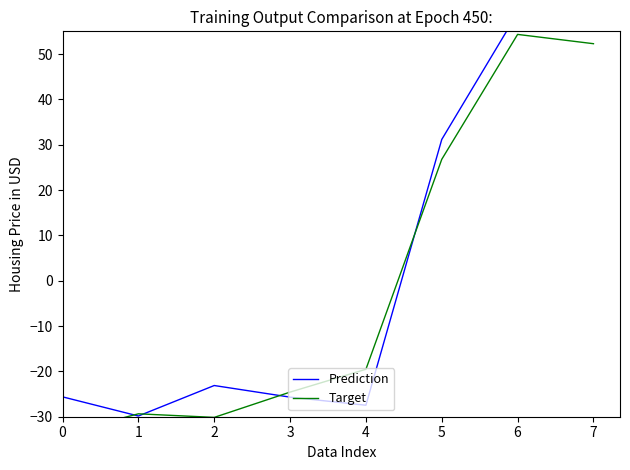

Reading right to left, what are all the values shown in this chart?

Prediction: 59.6	59.1	31.2	-27.5	-25.7	-23.1	-29.8	-25.6
Target: 52.3	54.3	26.8	-19.5	-24.6	-30.1	-29.4	-33.7